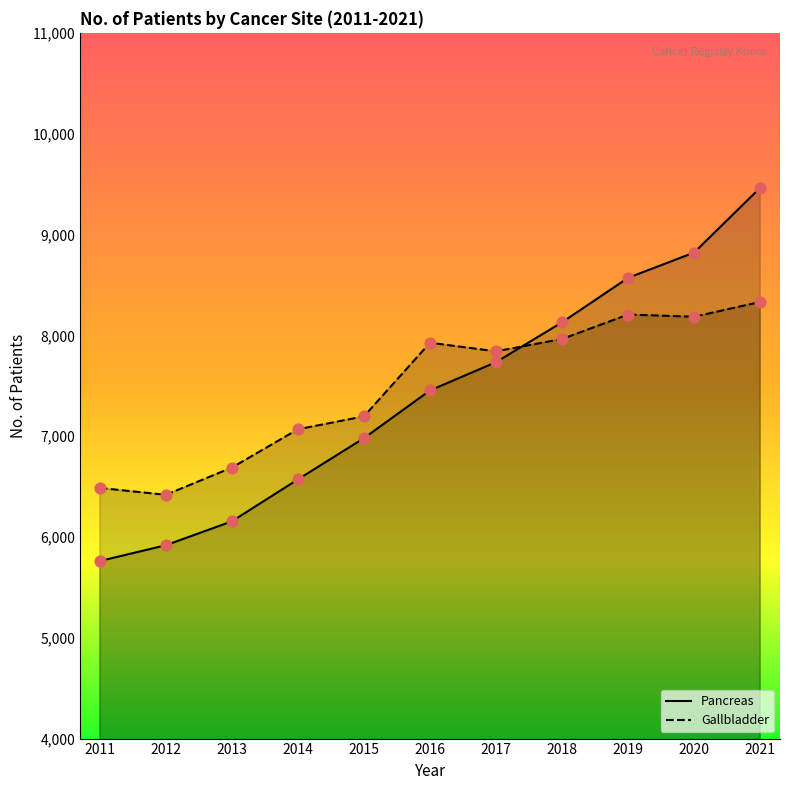

At how many categories does at least one series exceed 8966?

1